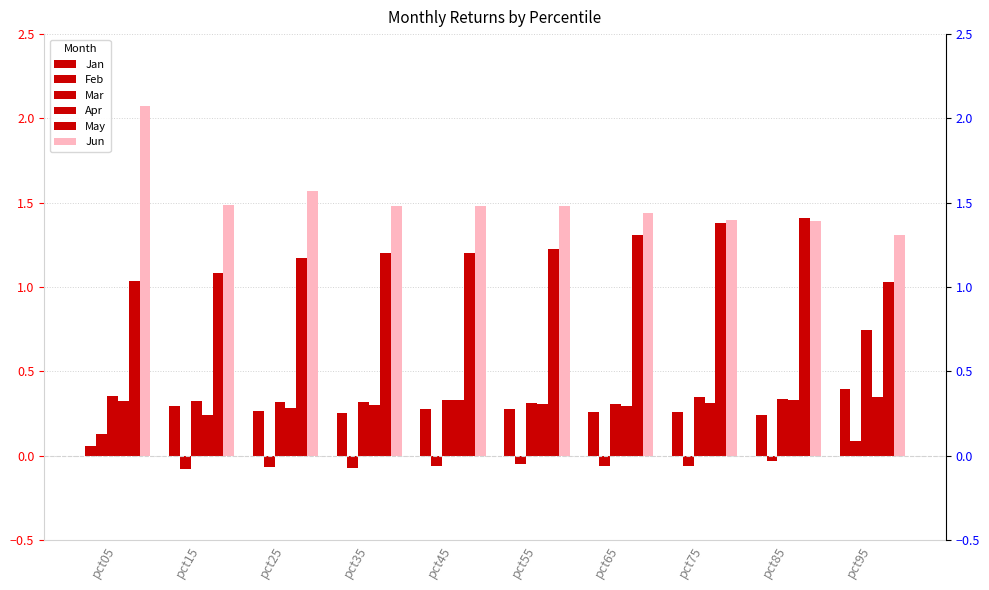

What is the lowest value of the Jun series?

1.3